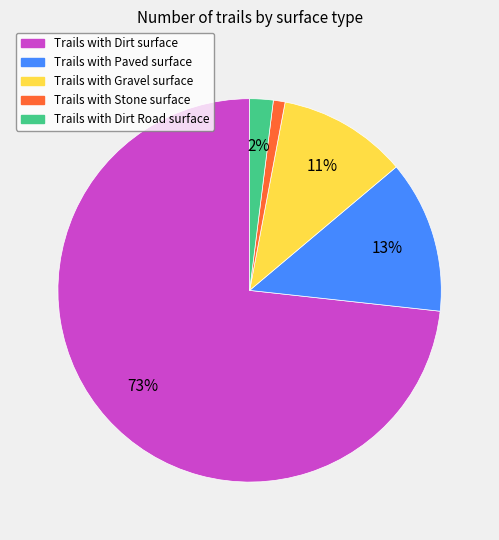

Is there a majority slice in this chart?

Yes